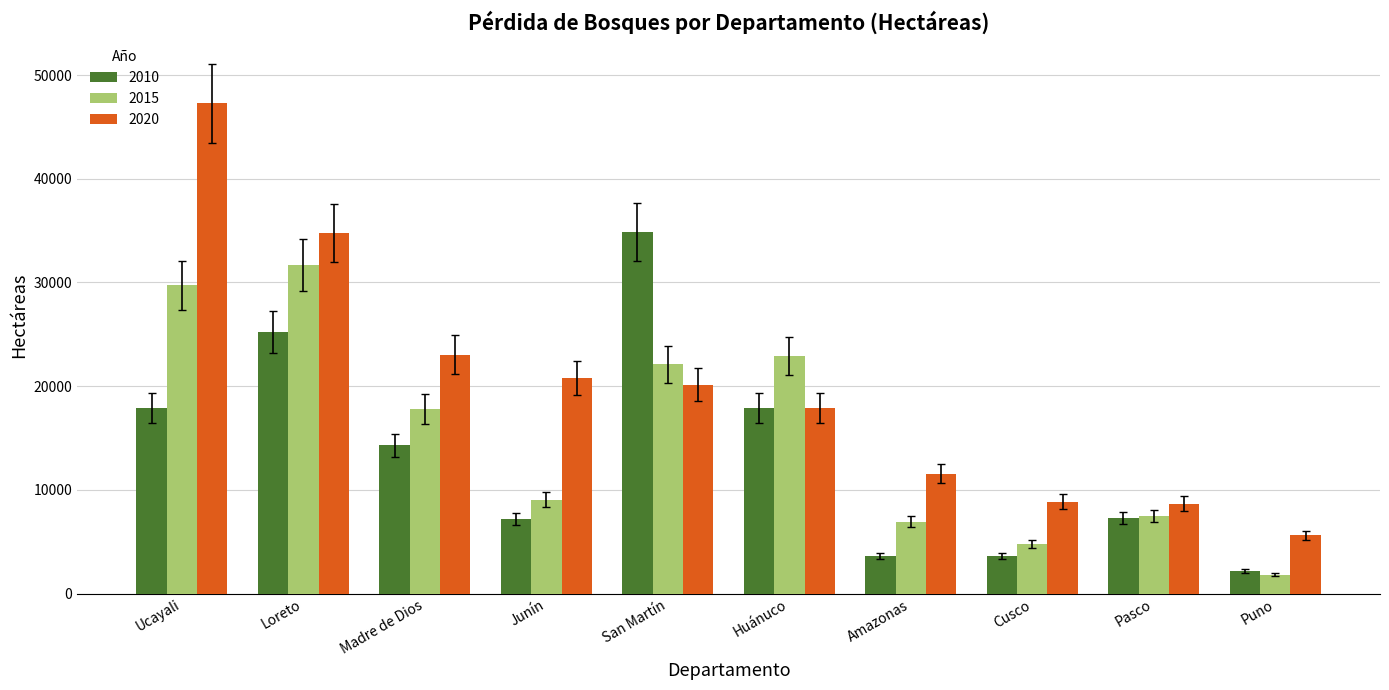

Which category has the lowest value in the 2015 series?

Puno